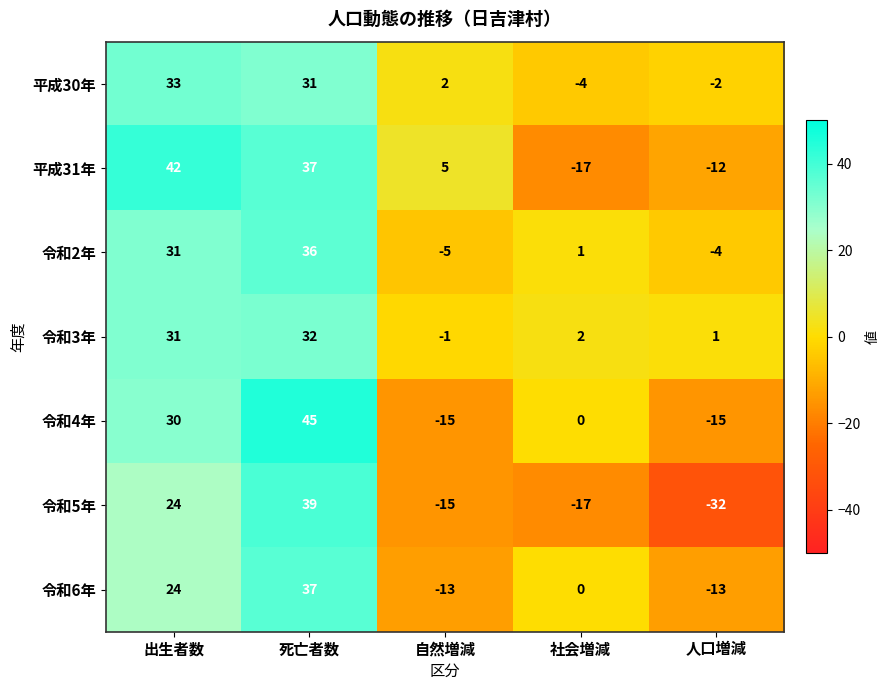

At which category is the sum across all series the highest?

死亡者数